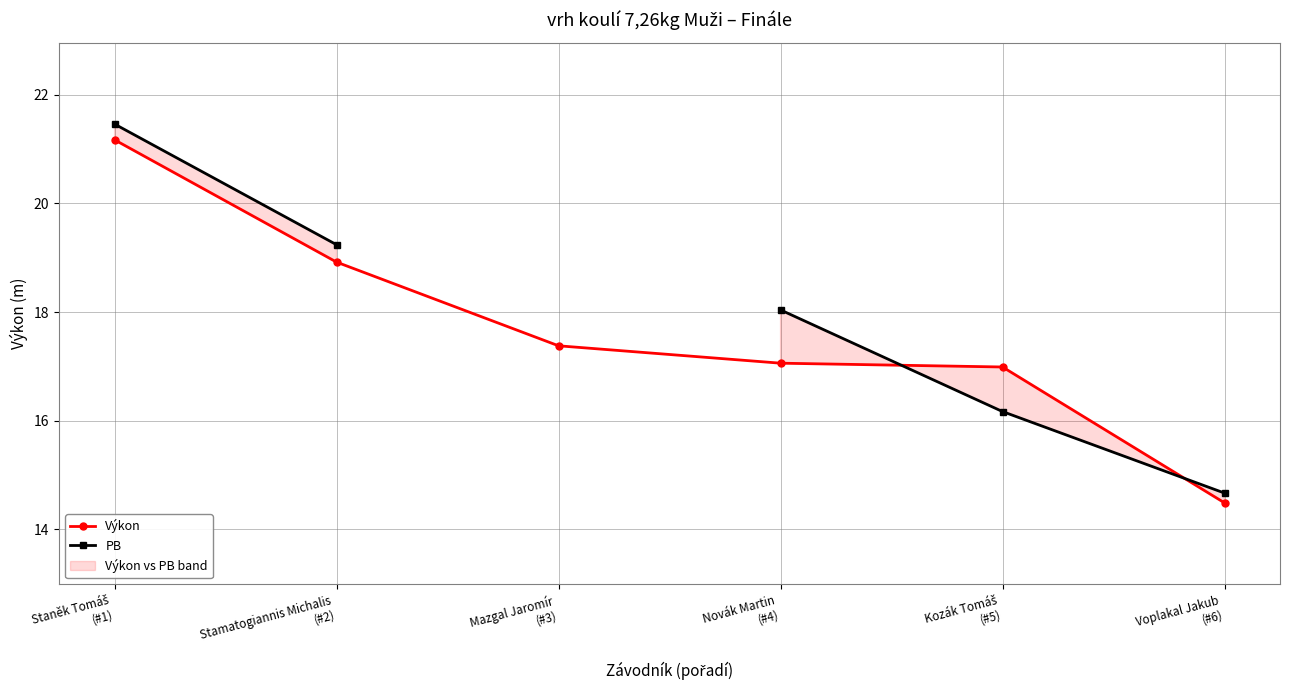

How many lines are shown in the chart?

2